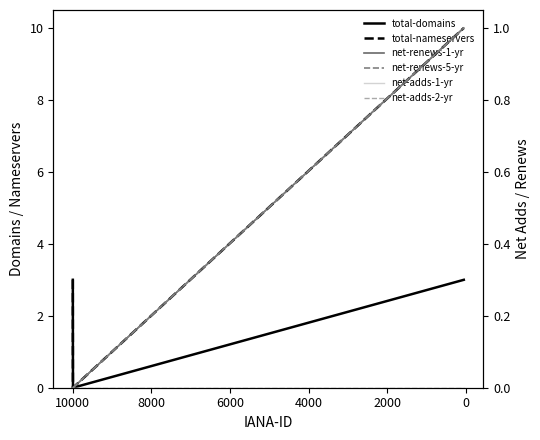

Does the chart display data point markers on the line(s)?

No